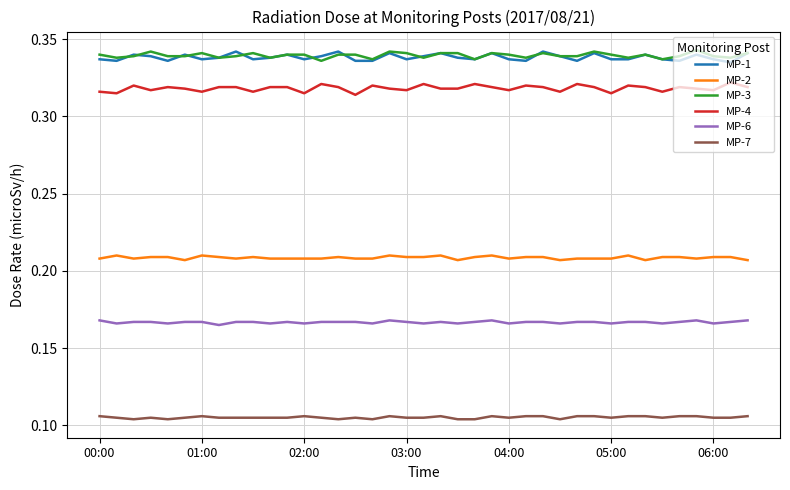

True or false: MP-1 and MP-6 intersect in this chart.

False